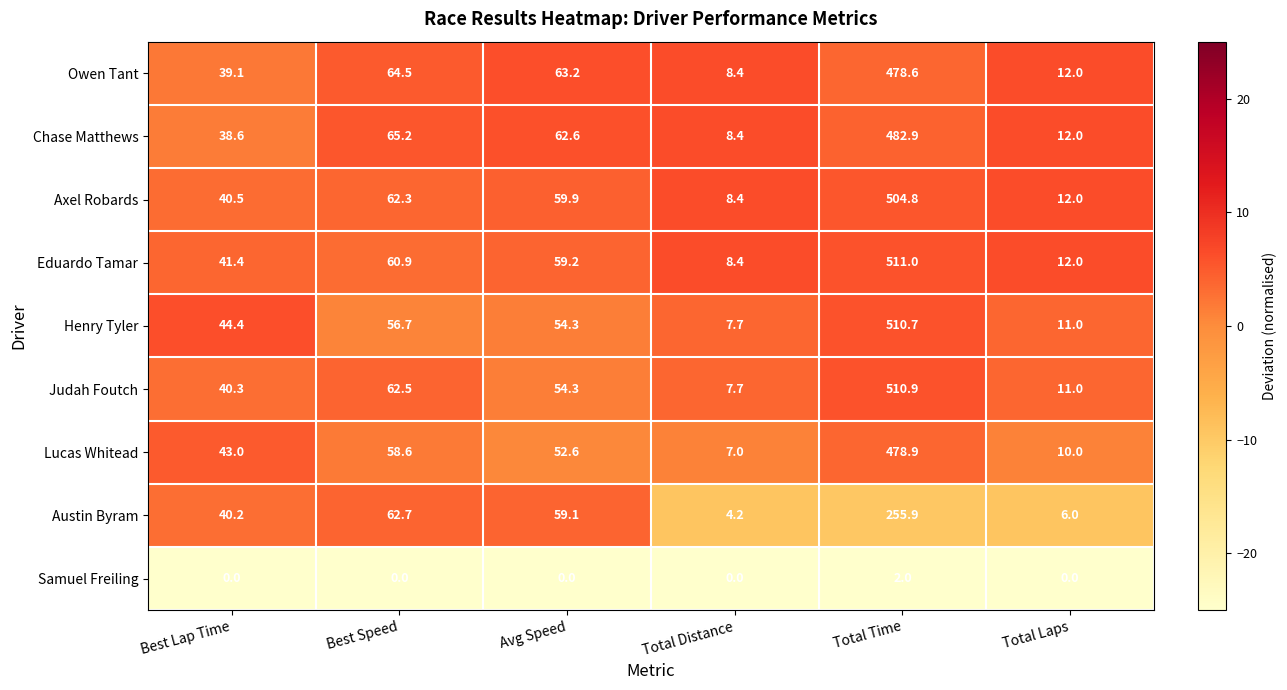

How many series are shown in this chart?

9